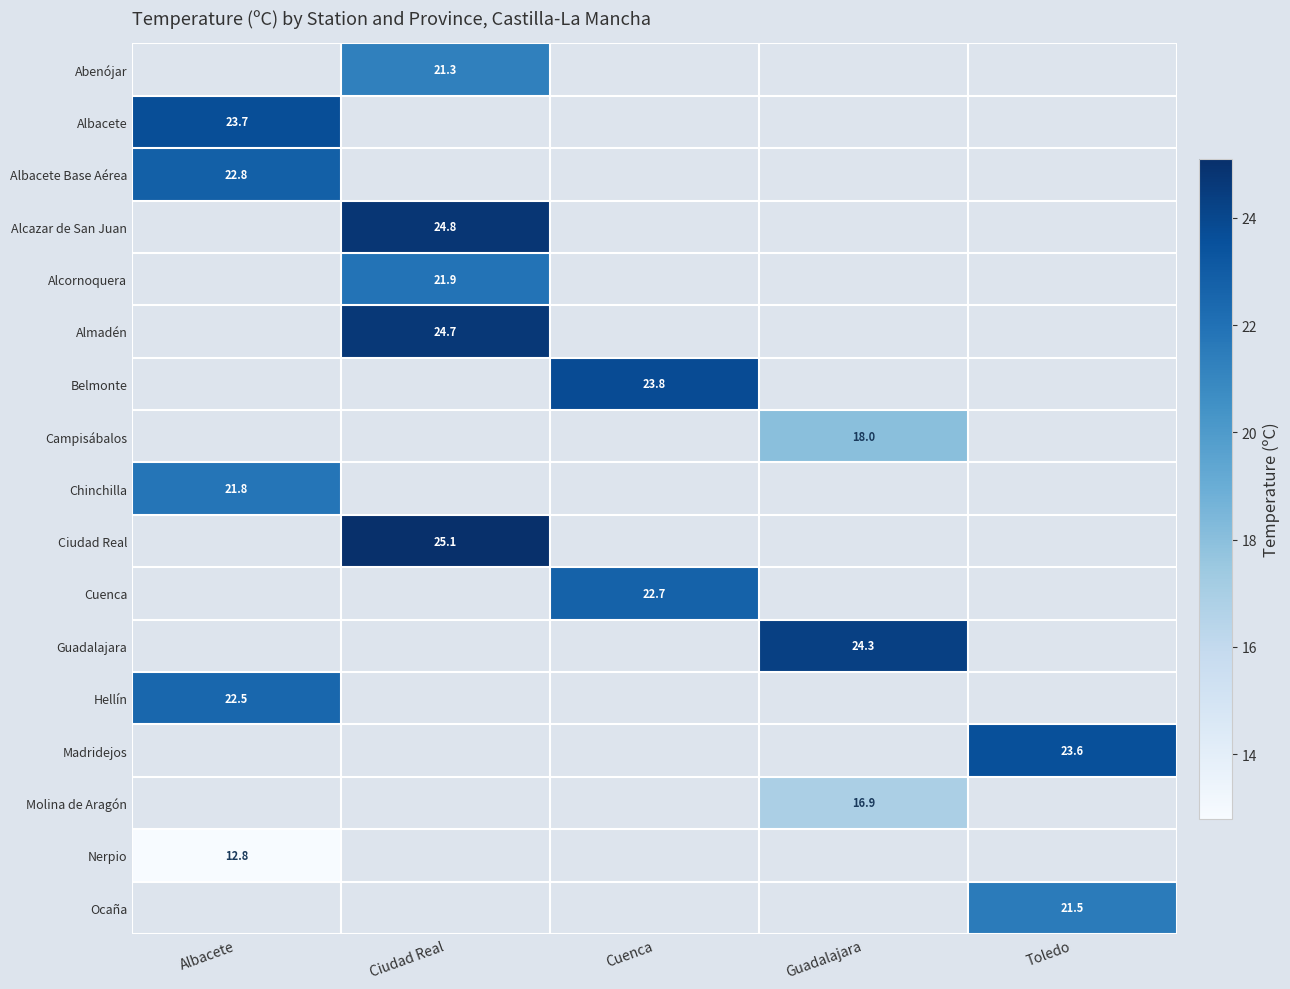

The value of Cuenca at Cuenca is 22.7. True or false?

True